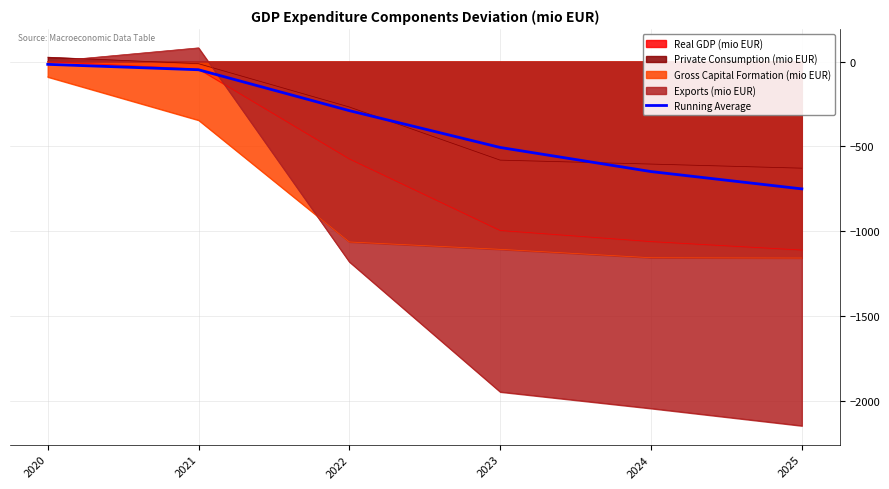

How many categories are shown in the chart?

6